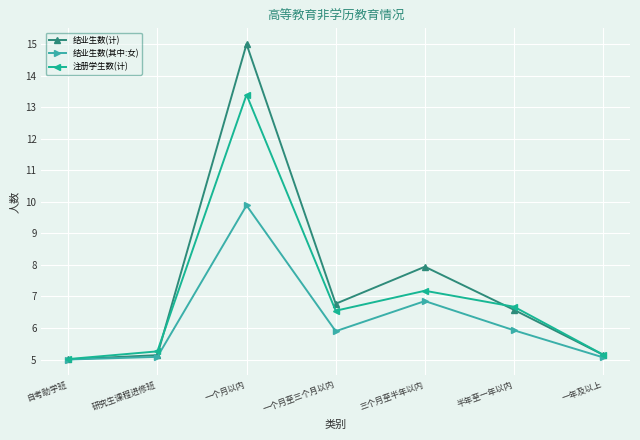

Between 研究生课程进修班 and 一个月至三个月以内, which series saw the biggest shift?

结业生数(计)